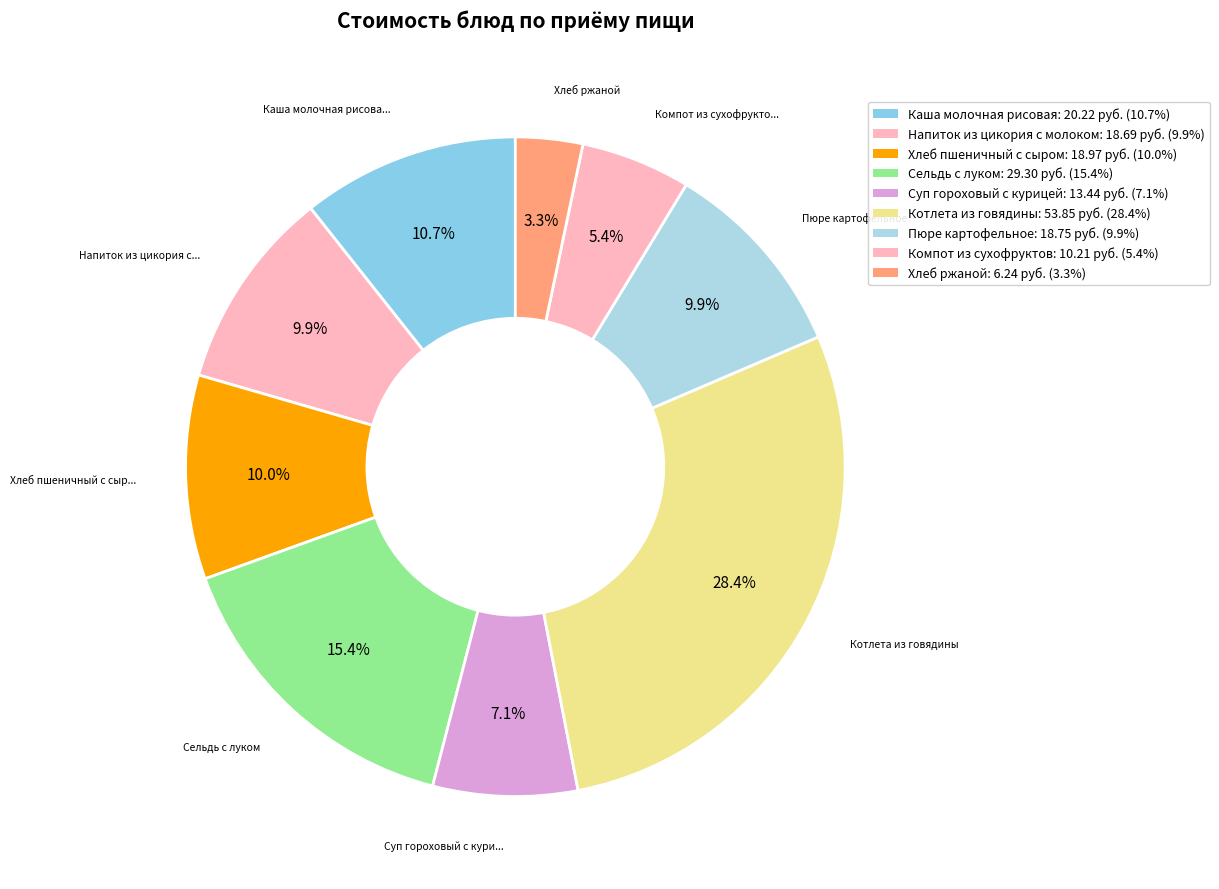

To the nearest percent, what percentage of the pie is Хлеб ржаной?

3%